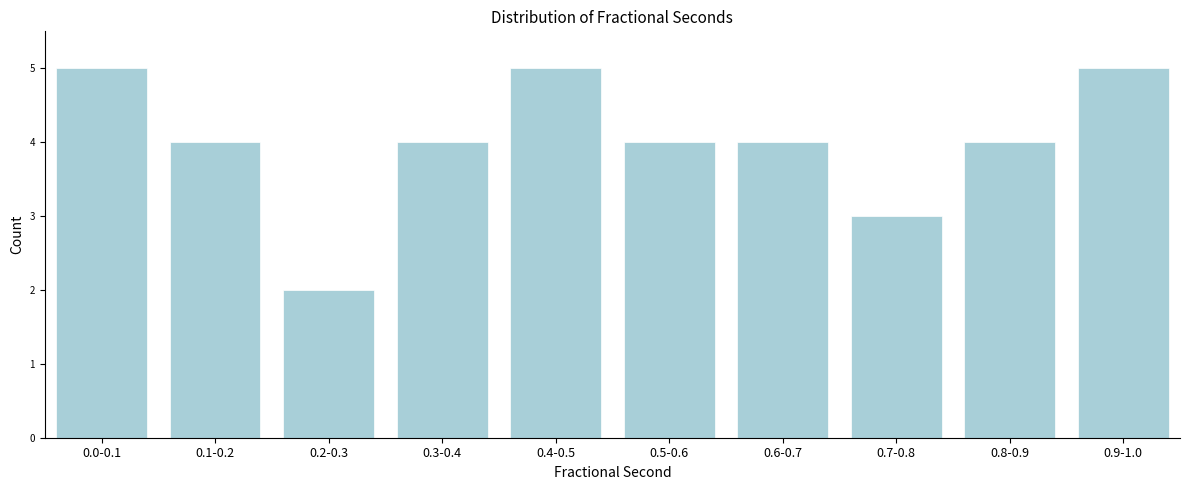

Reading left to right, transcribe all the data shown in this chart.

5	4	2	4	5	4	4	3	4	5